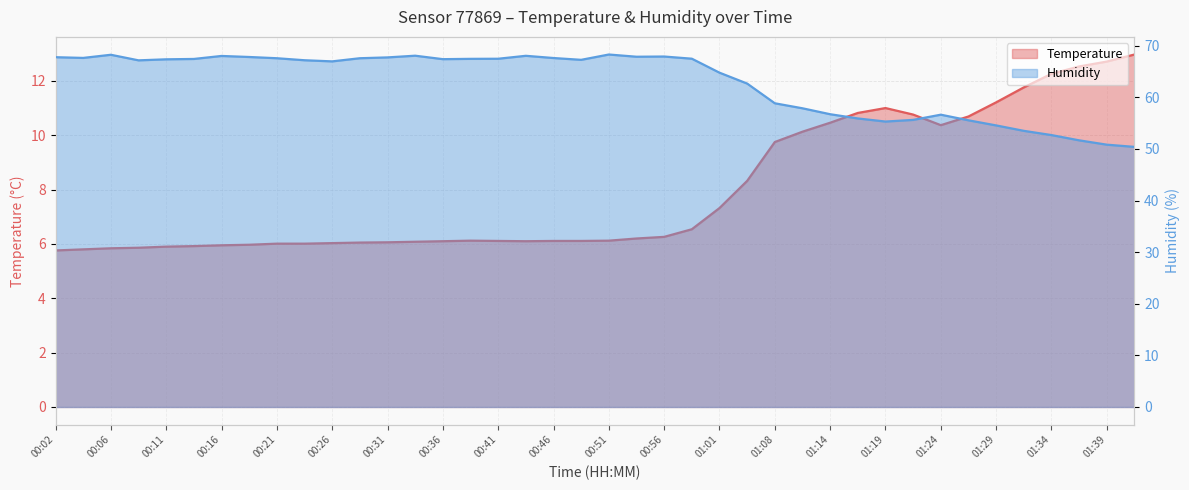

Which series has the largest total across all categories?

humidity